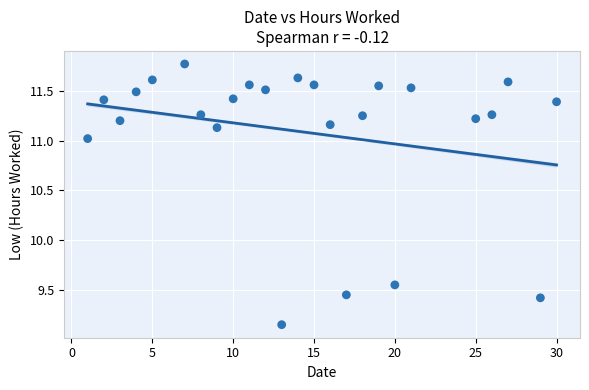

What is the range of X values (max minus min)?

29.0